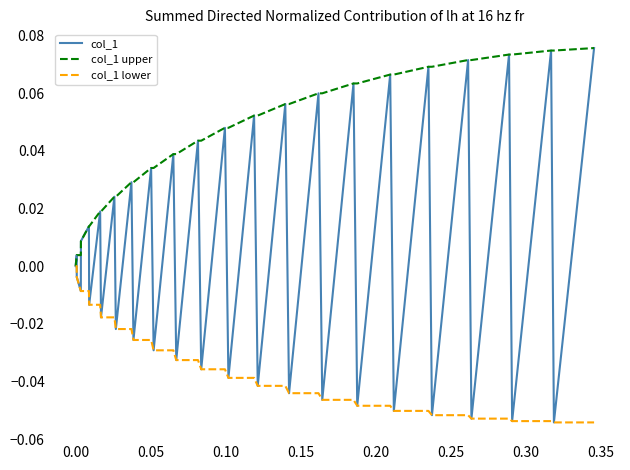

Which series has the largest total across all categories?

col_1 upper